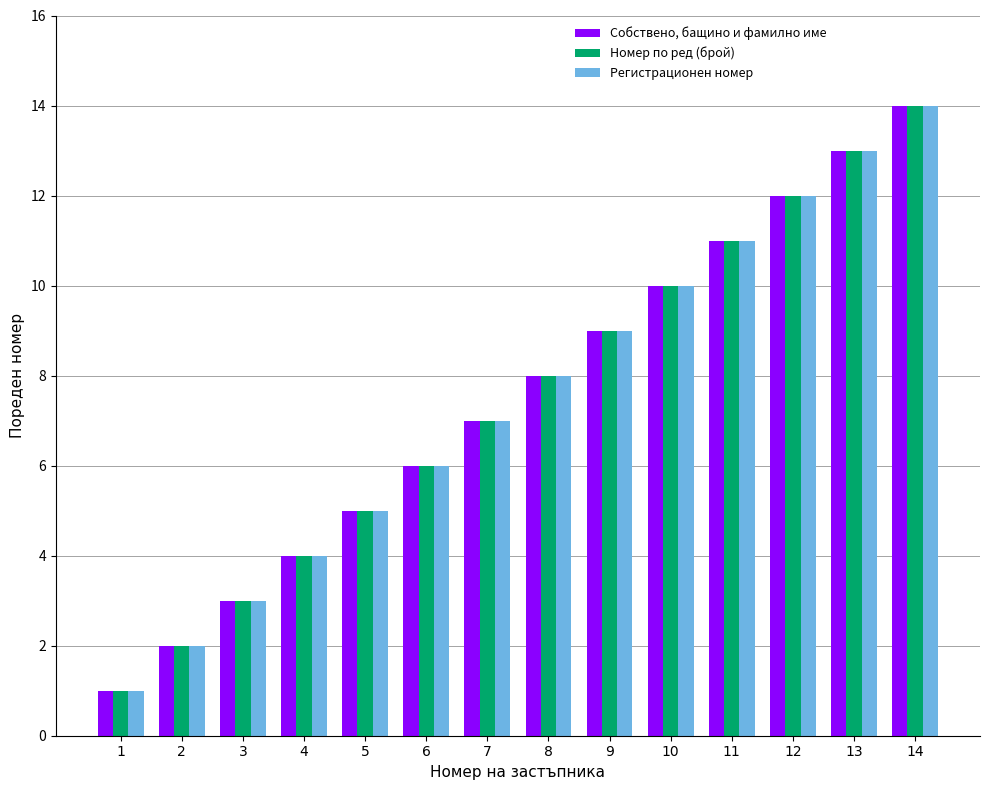

The value of Регистрационен номер at 13 is 13. True or false?

True